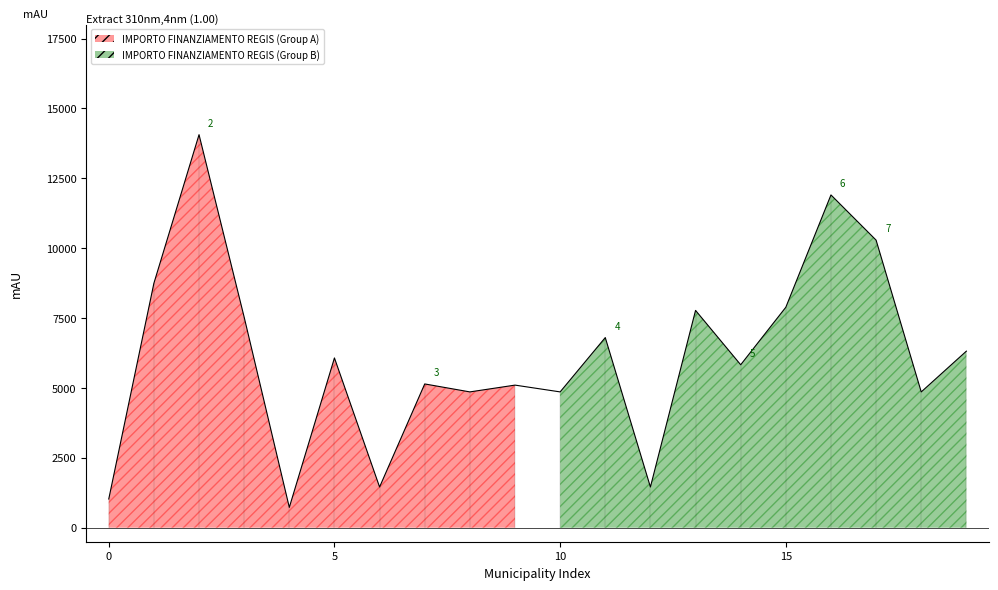

What is the approximate value at 7, to the nearest 50?

5150